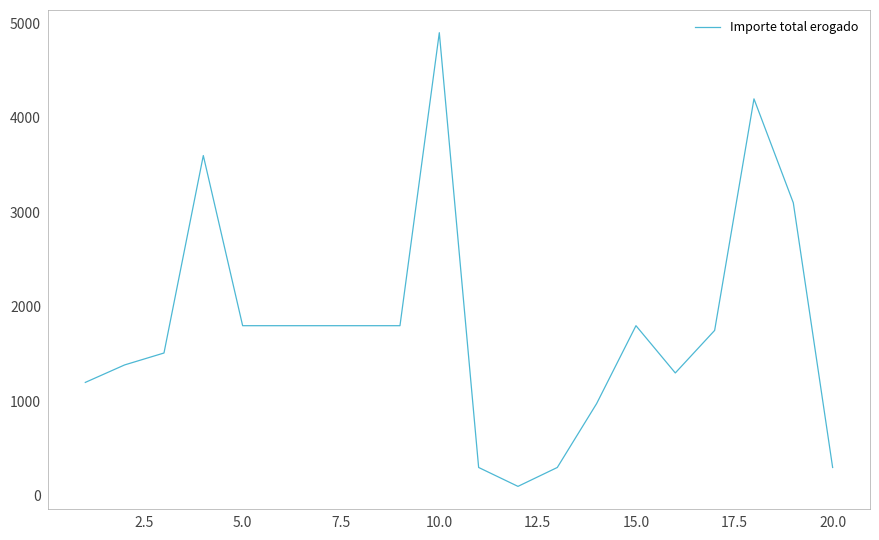

What is the difference between the maximum and minimum values?

4800